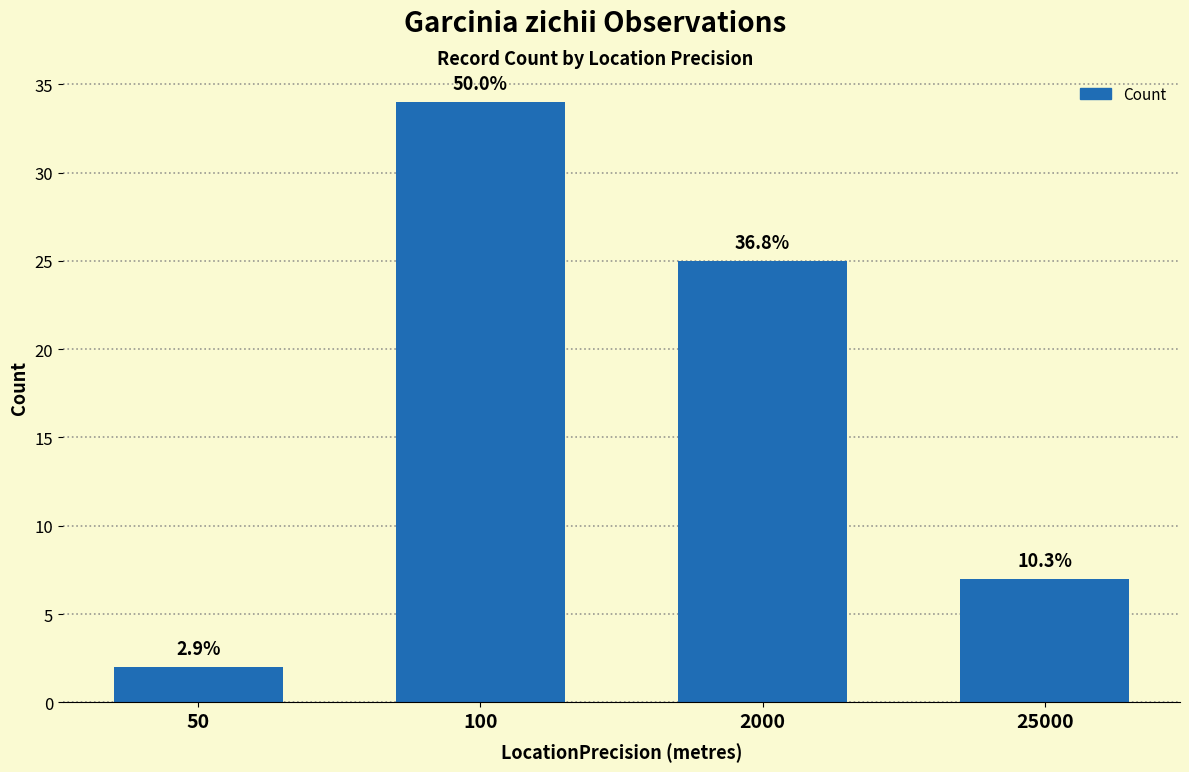

How many bars are there in total?

4